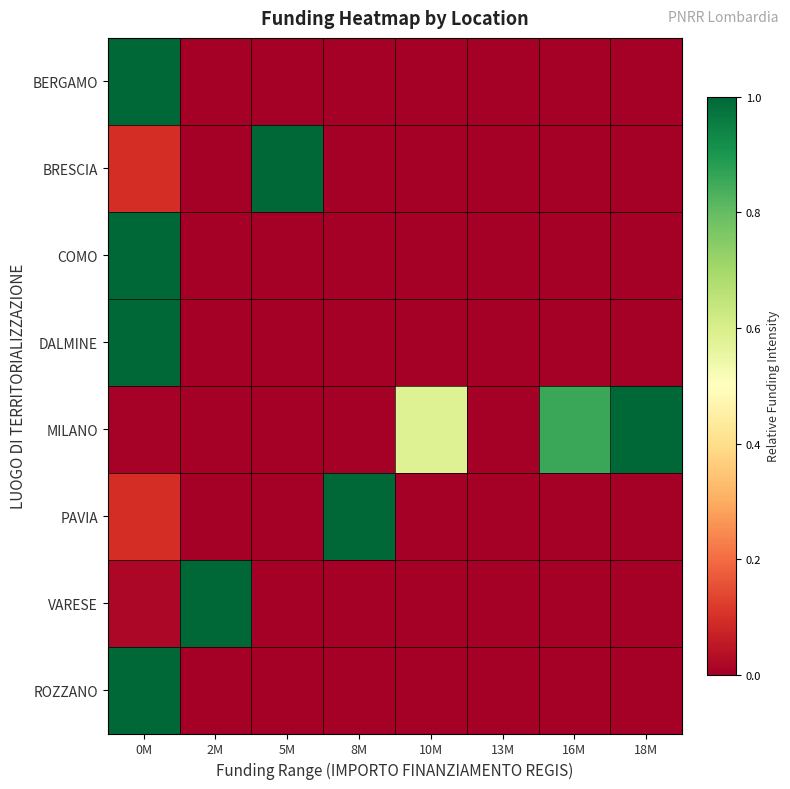

Rank the series at 18M from highest to lowest value.

MILANO, BERGAMO, BRESCIA, COMO, DALMINE, PAVIA, VARESE, ROZZANO